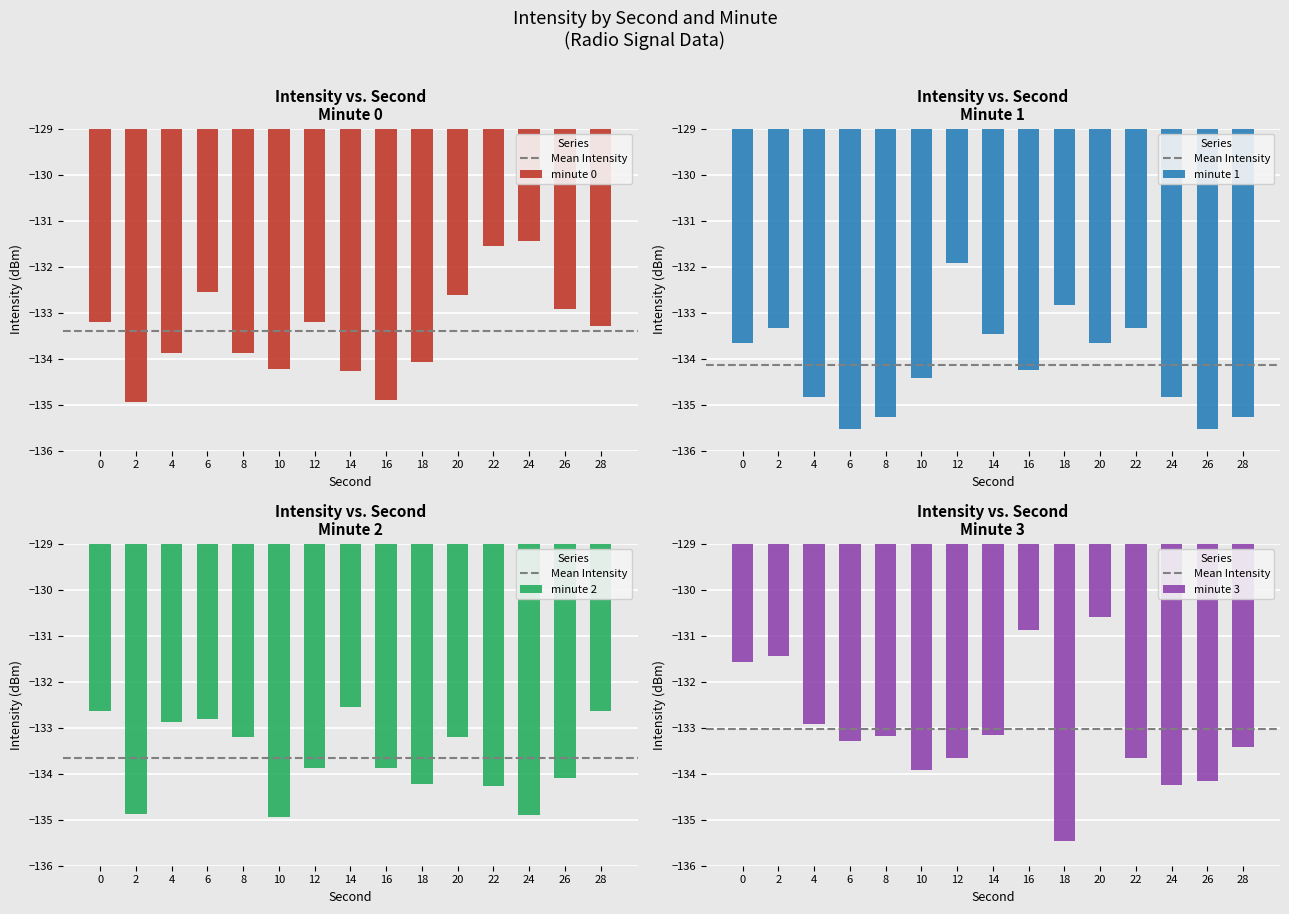

What value does the minute 1 series have at 12?

-131.9